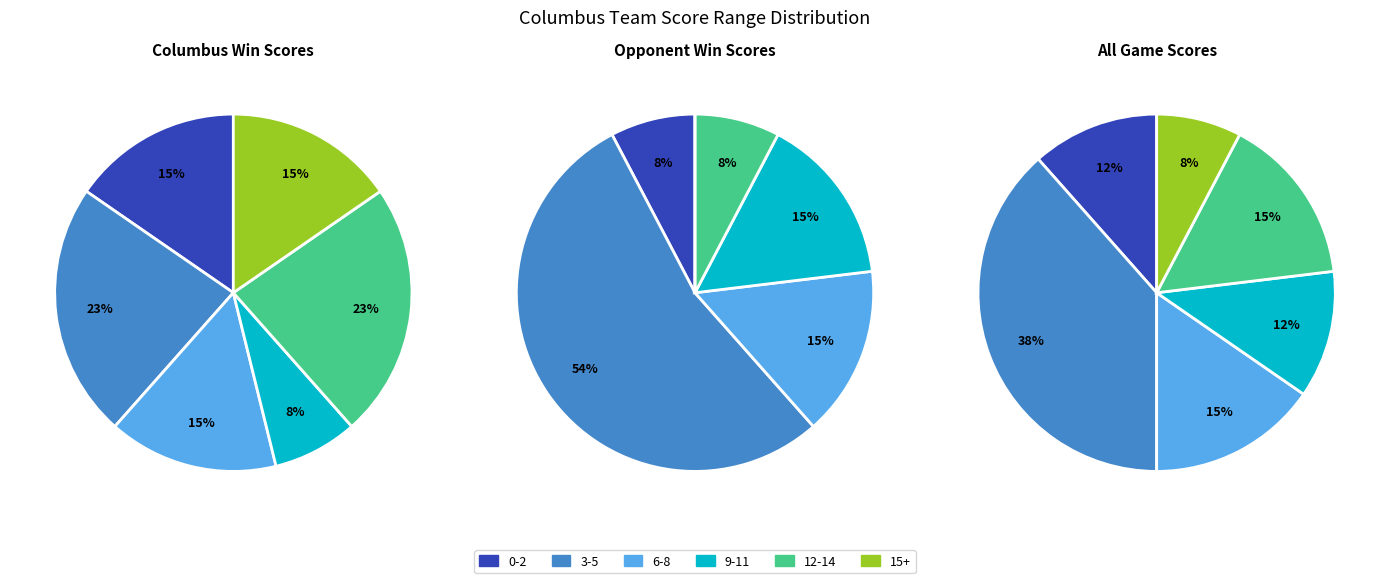

Does 18 account for over 50% of the chart?

No